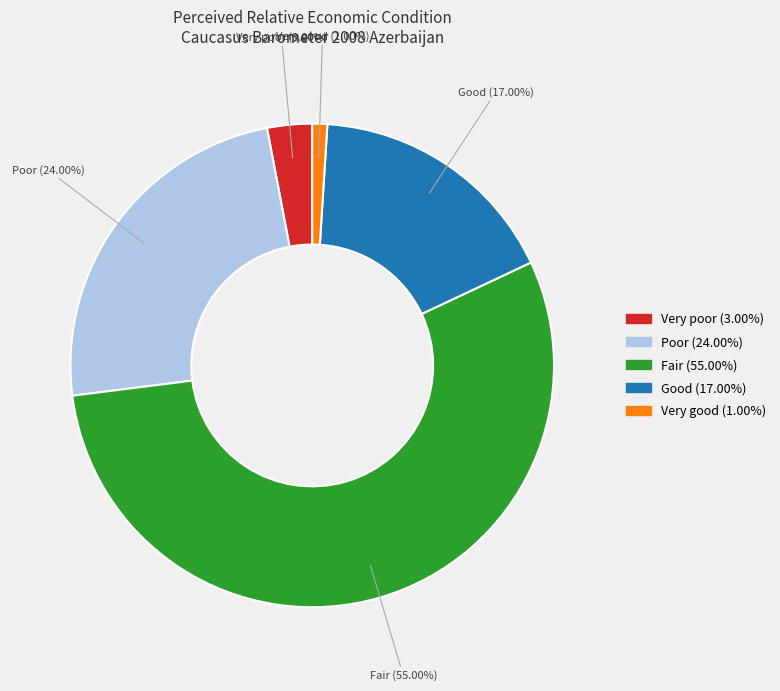

Is it true that Good is 17% of the pie?

True